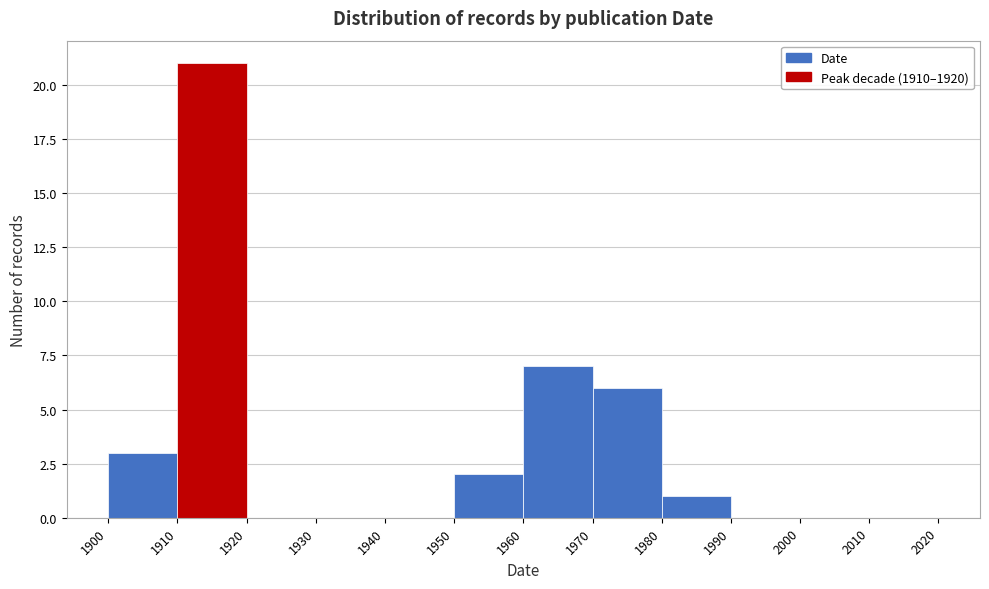

Reading left to right, transcribe this chart: for each bar, give the range it covers on the x-axis and its height. The values are not printed on the chart, so give them approximately, as read against the axis.

1900 to 1910: 3
1910 to 1920: 21
1920 to 1930: 0
1930 to 1940: 0
1940 to 1950: 0
1950 to 1960: 2
1960 to 1970: 7
1970 to 1980: 6
1980 to 1990: 1
1990 to 2000: 0
2000 to 2010: 0
2010 to 2020: 0